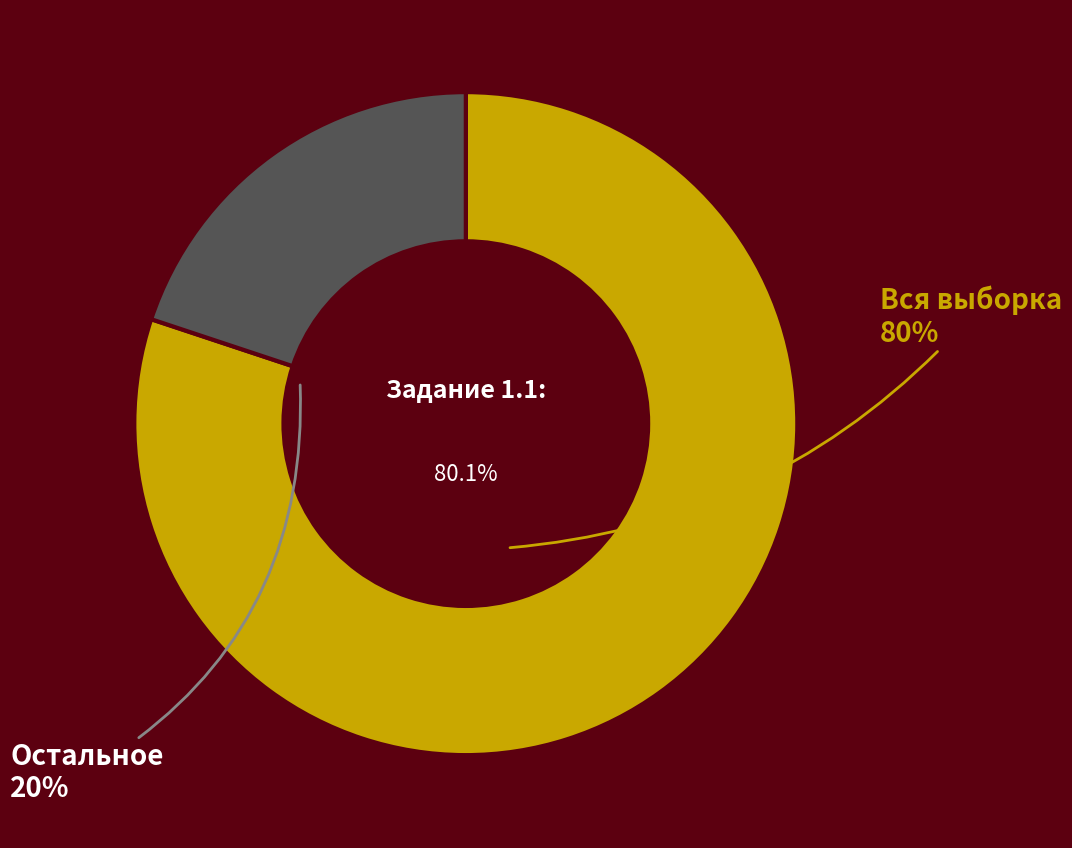

Which has a higher value, Остальное or Вся выборка?

Вся выборка